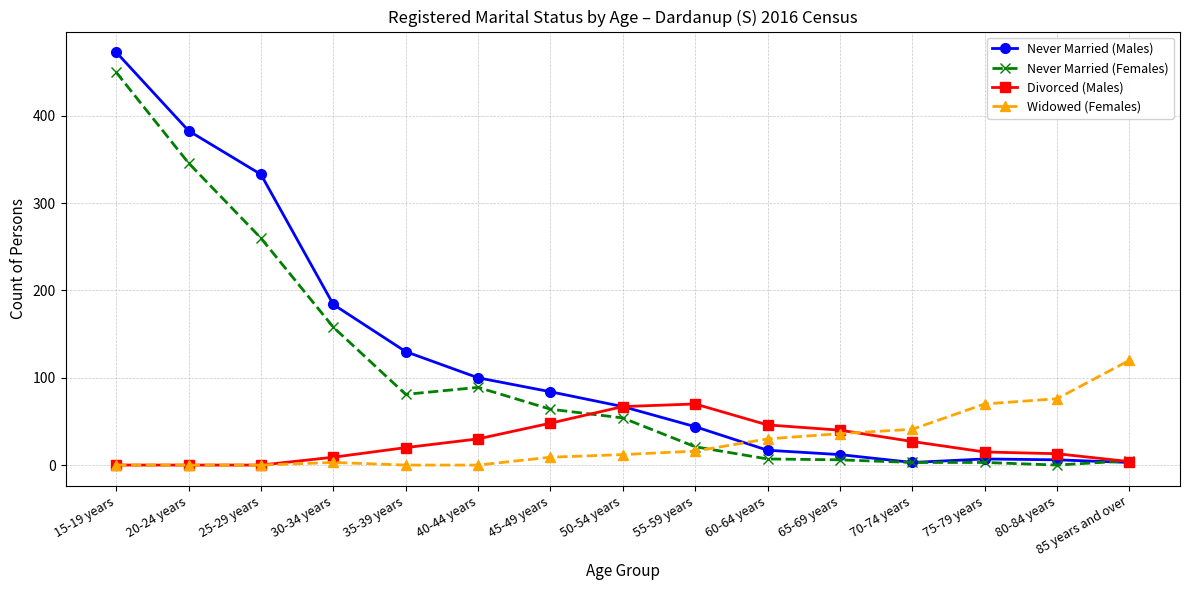

At which category is the sum across all series the highest?

15-19 years